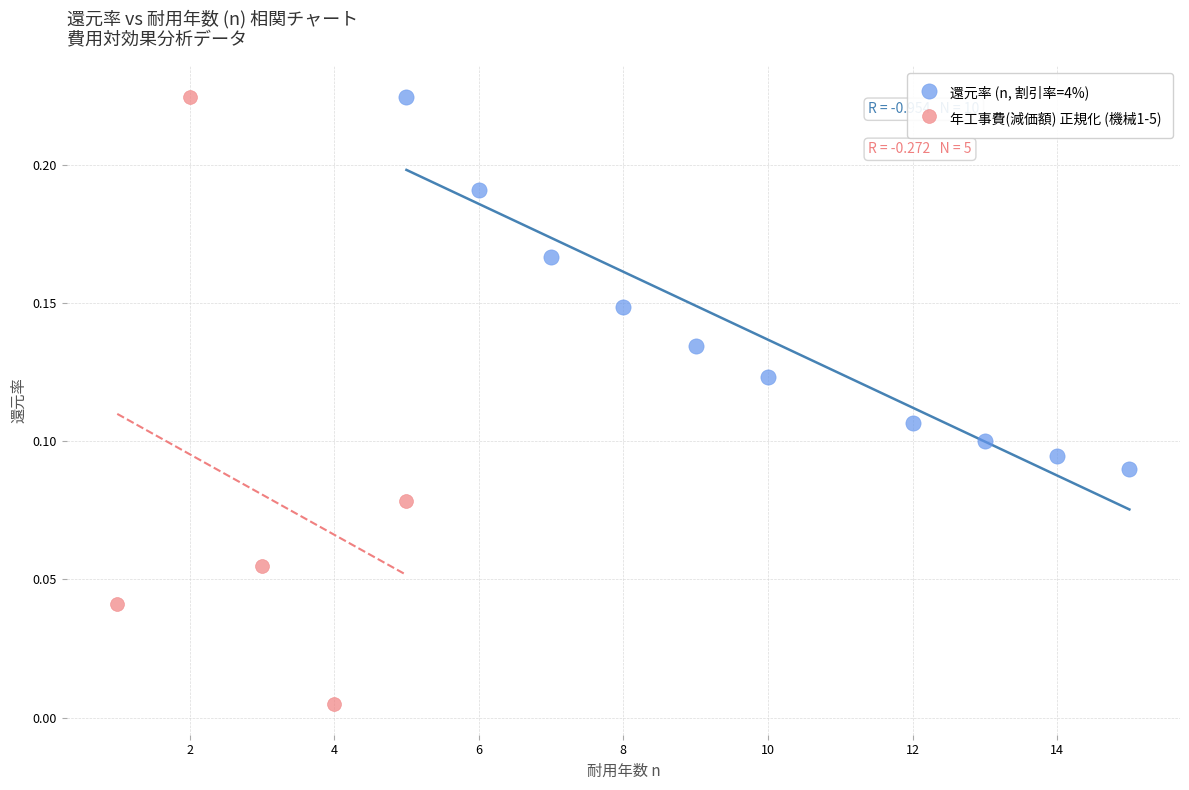

Which series has the largest Y range (max minus min)?

年工事費(減価額) 正規化 (機械1-5)